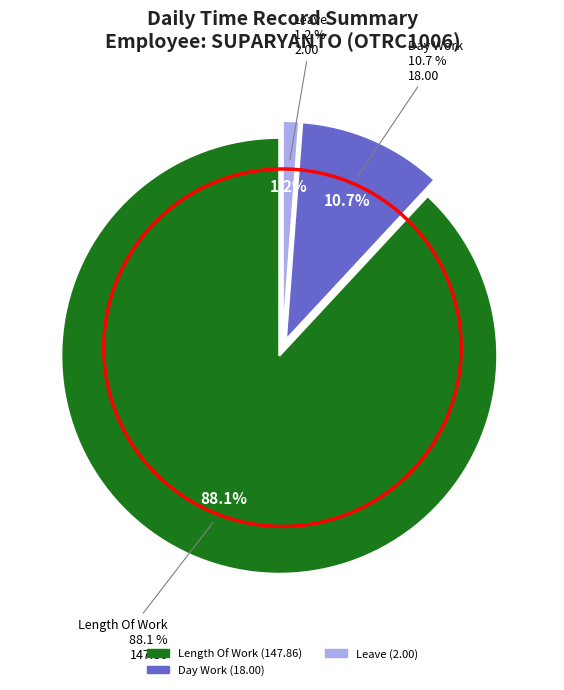

Does any single category account for the majority?

Yes